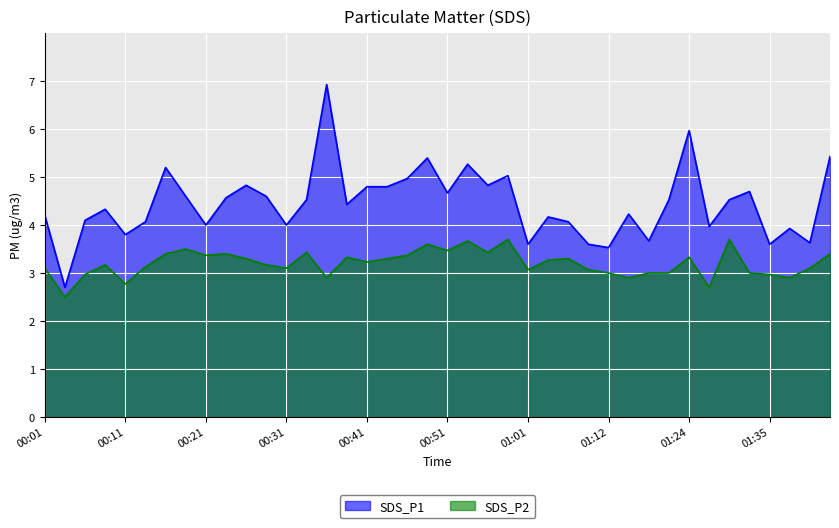

True or false: SDS_P1 and SDS_P2 cross at least once.

False